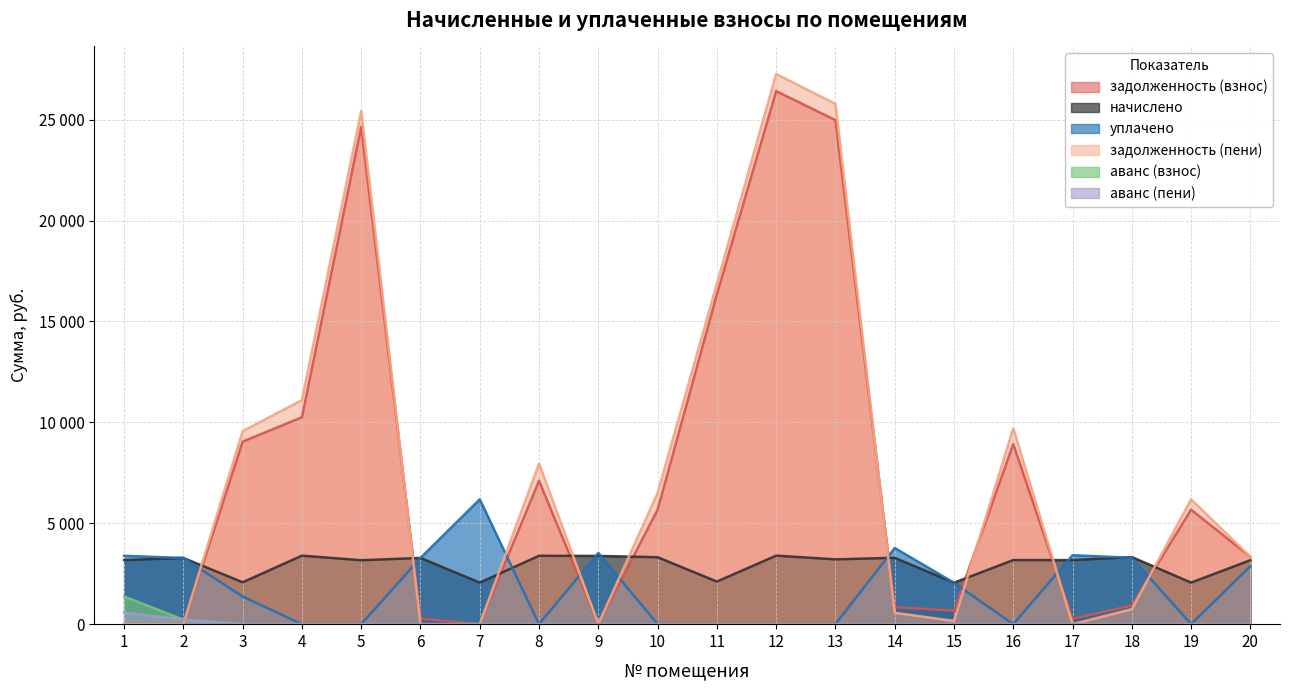

Reading left to right, list all the values displayed in this chart.

задолженность (взнос): 1=0.0	2=0.0	3=9045.0	4=10252.2	5=24645.9	6=273.2	7=0.0	8=7110.9	9=0.0	10=5671.5	11=16339.5	12=26414.2	13=24977.6	14=839.4	15=670.8	16=8921.3	17=264.6	18=920.7	19=5671.4	20=3340.5
начислено: 1=3175.4	2=3282.0	3=2074.3	4=3395.8	5=3168.4	6=3282.0	7=2060.2	8=3388.6	9=3381.5	10=3317.5	11=2109.8	12=3395.8	13=3211.0	14=3289.2	15=2053.1	16=3175.4	17=3175.4	18=3324.7	19=2060.2	20=3168.4
уплачено: 1=3388.7	2=3280.5	3=1370.0	4=0.0	5=0.0	6=3282.1	7=6186.4	8=0.0	9=3530.8	10=0.0	11=0.0	12=0.0	13=0.0	14=3775.5	15=2052.5	16=0.0	17=3416.5	18=3290.6	19=0.0	20=2872.2
задолженность (пени): 1=0.0	2=0.0	3=9563.6	4=11101.2	5=25438.0	6=0.0	7=0.0	8=7958.0	9=0.0	10=6500.9	11=16867.0	12=27263.2	13=25780.3	14=565.6	15=158.0	16=9715.2	17=0.0	18=743.7	19=6186.4	20=3340.5
аванс (взнос): 1=1375.1	2=222.8	3=0.0	4=0.0	5=0.0	6=0.0	7=0.0	8=0.0	9=0.0	10=0.0	11=0.0	12=0.0	13=0.0	14=0.0	15=0.0	16=0.0	17=0.0	18=0.0	19=0.0	20=0.0
аванс (пени): 1=581.3	2=222.8	3=0.0	4=0.0	5=0.0	6=0.3	7=0.0	8=0.0	9=0.6	10=0.0	11=0.0	12=0.0	13=0.0	14=0.0	15=0.0	16=0.0	17=0.0	18=0.0	19=0.0	20=0.0